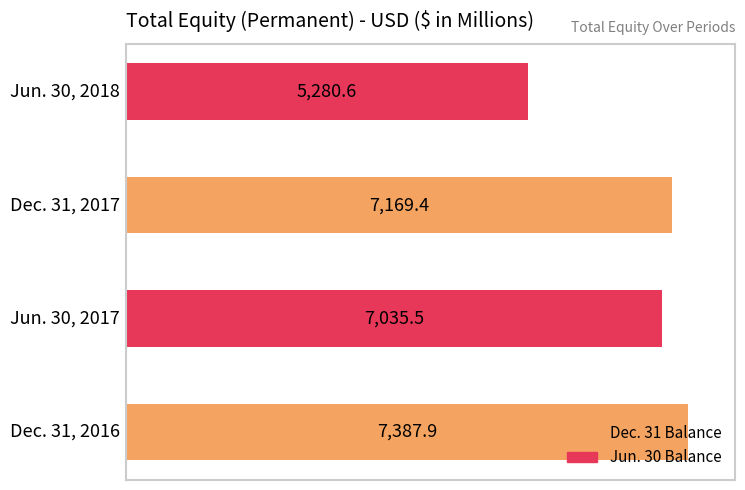

What is the maximum value shown in the chart?

7387.9